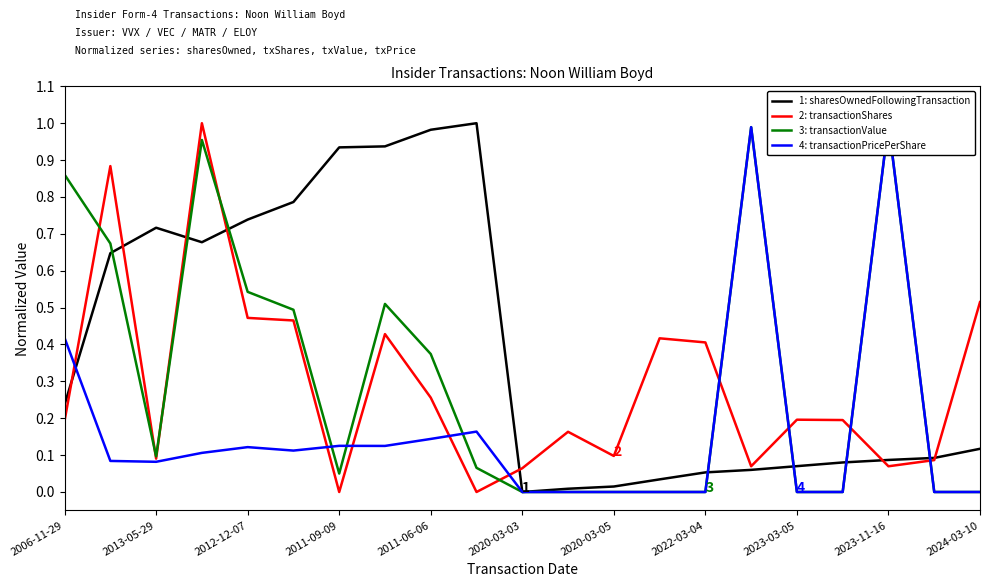

At how many categories does at least one series exceed 0?

21